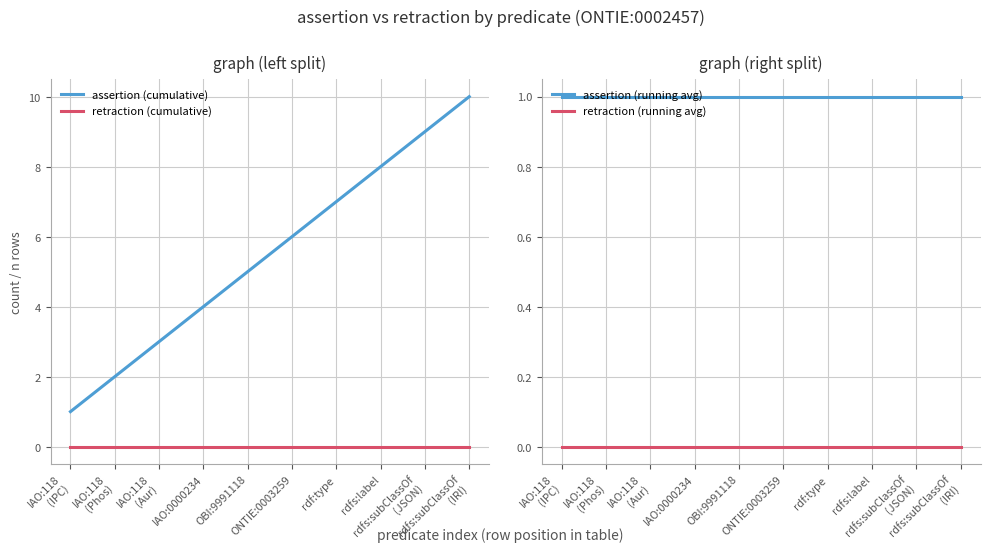

Is this an area chart (filled region under the line)?

No